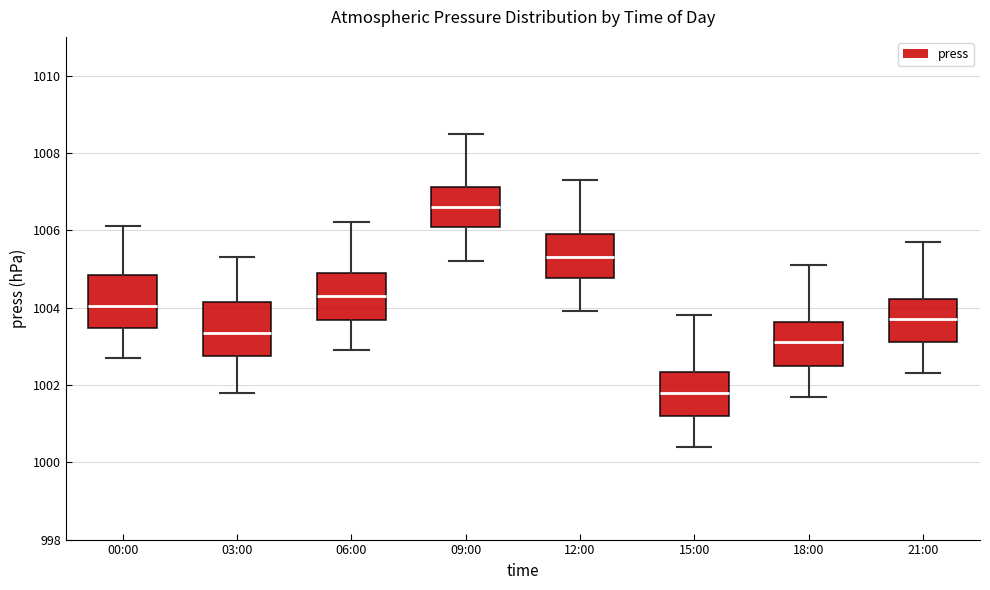

Reading left to right, transcribe this box plot: for each box, give where its median line is, the range the box spans, and where its two whiskers end, as read against the y-axis. The values are not printed on the chart, so give them approximately, as read against the axis.

00:00: median 1004.0, box 1003.4 to 1004.8, whiskers 1002.8 to 1006.2
03:00: median 1003.4, box 1002.8 to 1004.2, whiskers 1001.8 to 1005.4
06:00: median 1004.4, box 1003.6 to 1005.0, whiskers 1003.0 to 1006.2
09:00: median 1006.6, box 1006.0 to 1007.2, whiskers 1005.2 to 1008.6
12:00: median 1005.4, box 1004.8 to 1006.0, whiskers 1004.0 to 1007.4
15:00: median 1001.8, box 1001.2 to 1002.4, whiskers 1000.4 to 1003.8
18:00: median 1003.2, box 1002.6 to 1003.6, whiskers 1001.8 to 1005.2
21:00: median 1003.8, box 1003.2 to 1004.2, whiskers 1002.4 to 1005.8